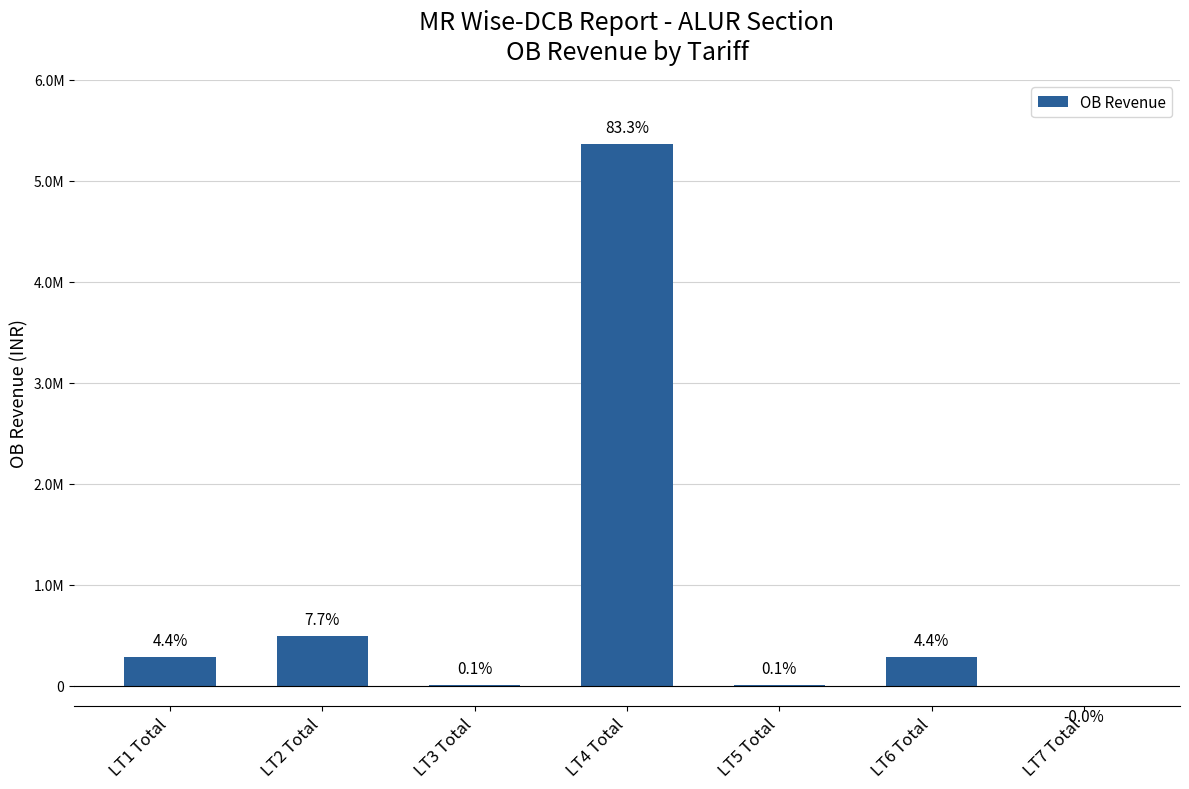

Rank the categories by value from highest to lowest.

LT4 Total, LT2 Total, LT1 Total, LT6 Total, LT5 Total, LT3 Total, LT7 Total